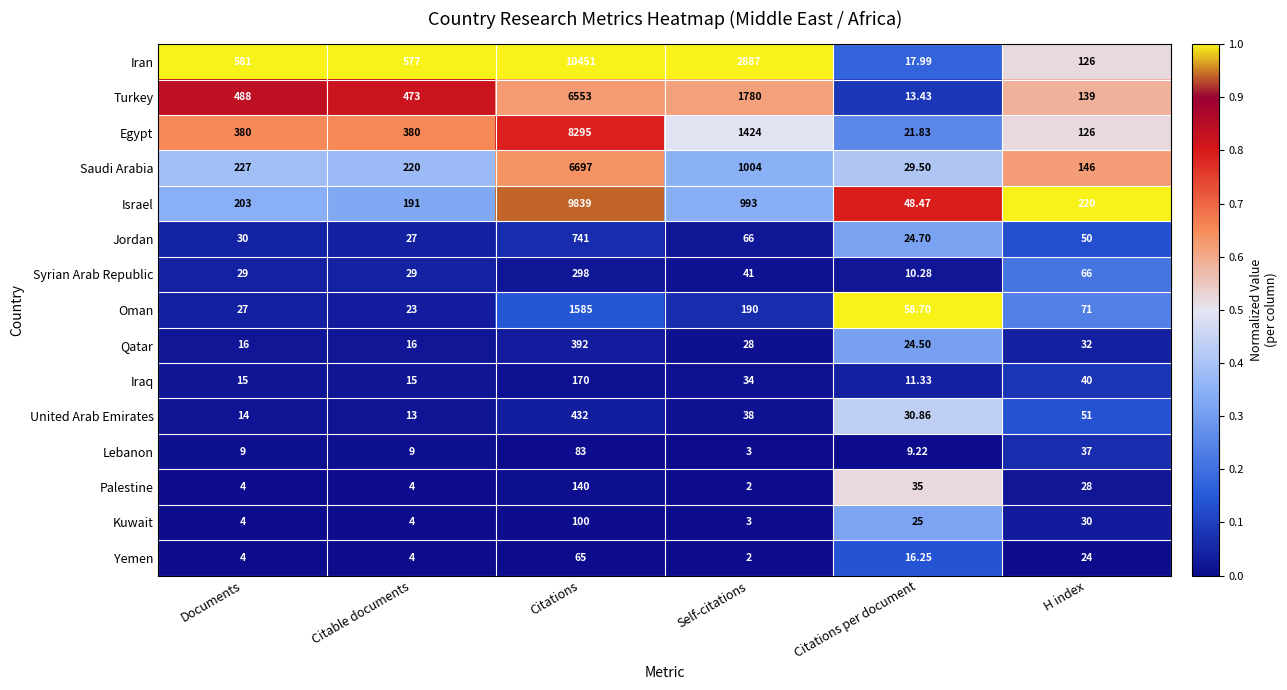

At which category does the chart reach its minimum across all series?

Self-citations